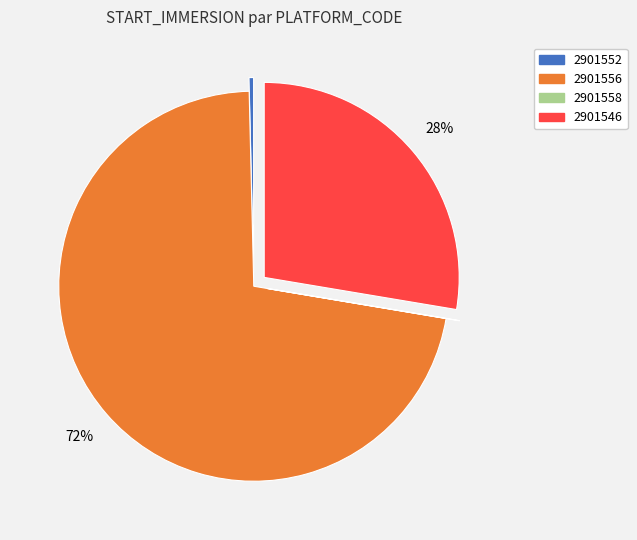

To the nearest percent, what is the average slice percentage?

25%